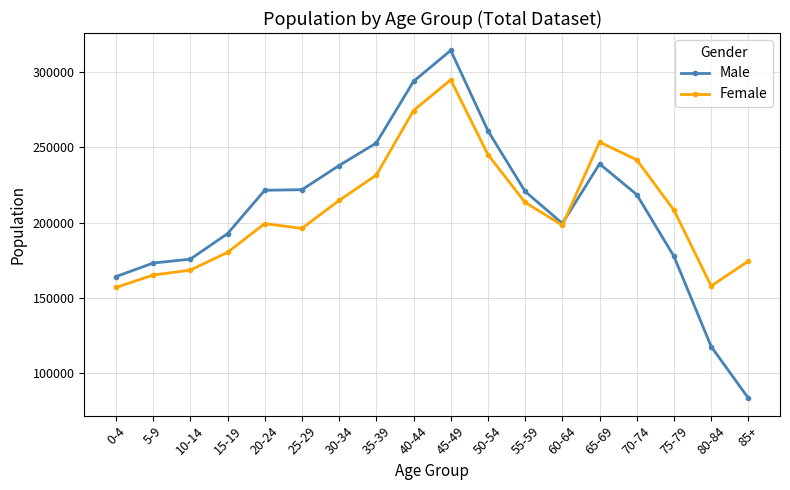

Which series has the largest range (max minus min)?

Male